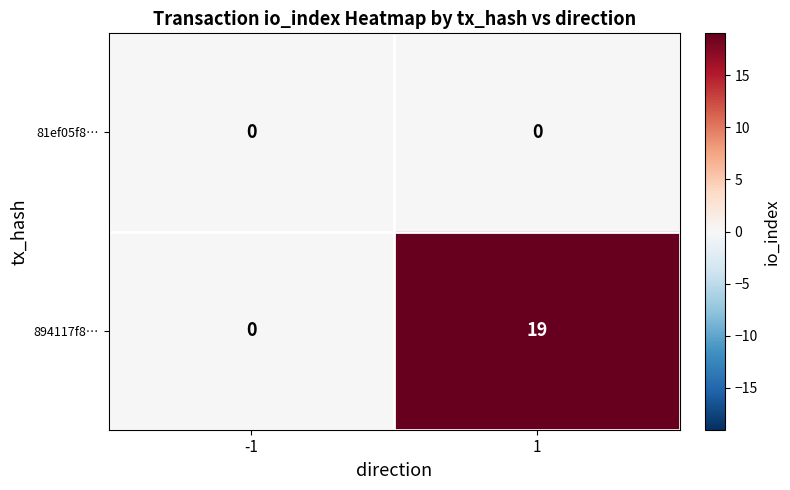

What is the sum of all 894117f8… values?

19